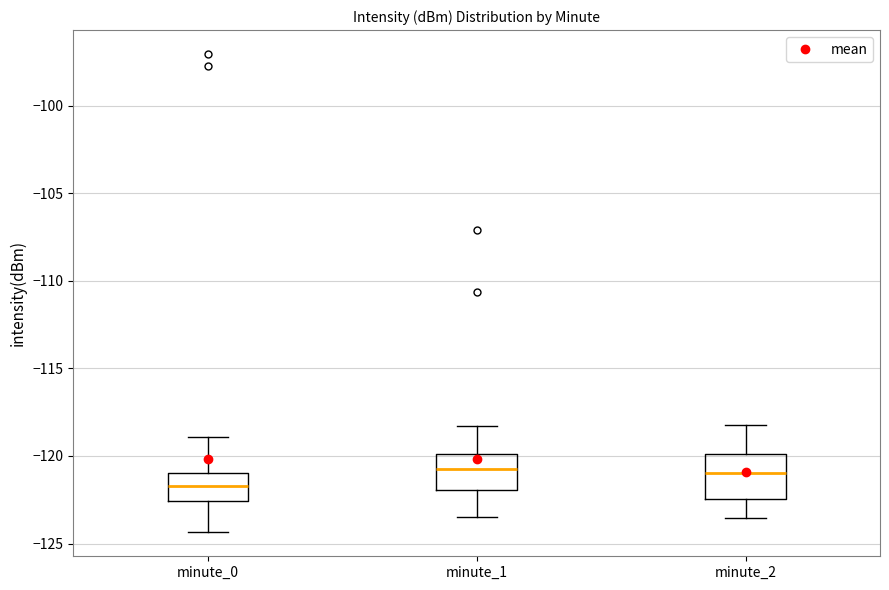

Comparing the boxes themselves (not the whiskers), which one is the tallest?

minute_2